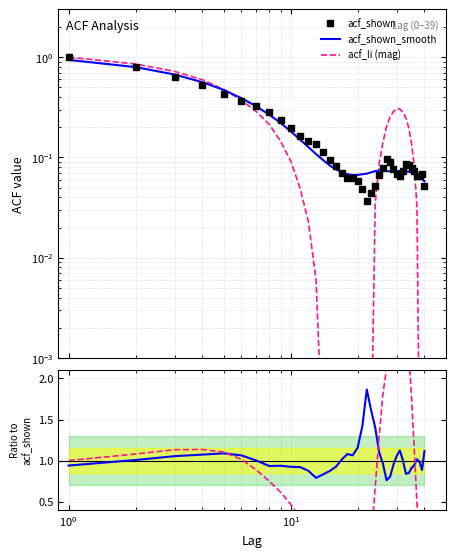

Is it true that acf_shown_smooth equals 0.3 at 9?

False